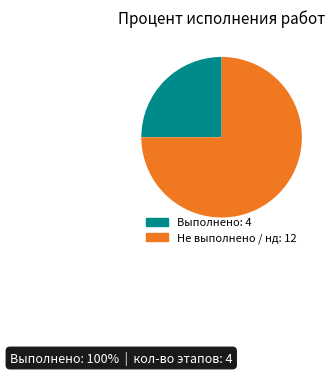

Is there a majority slice in this chart?

Yes